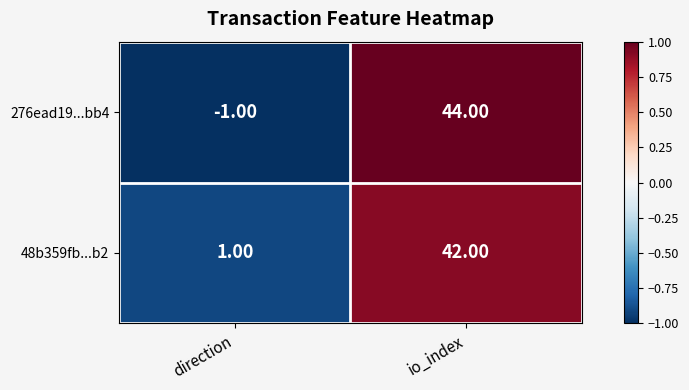

How many categories are shown in the chart?

2